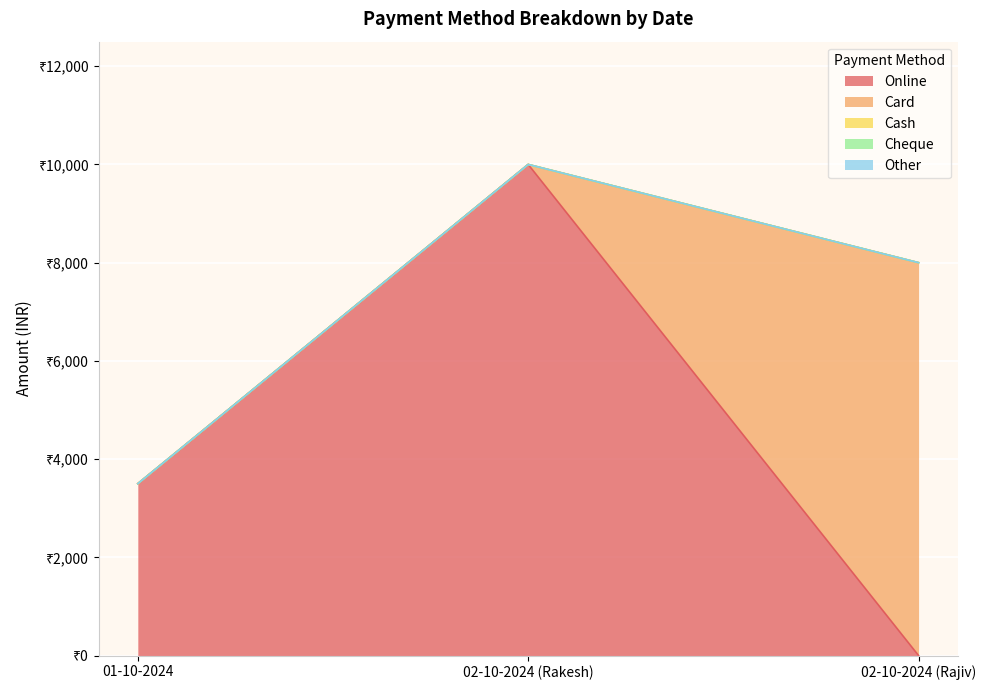

Reading right to left, what are all the values shown in this chart?

Online: 0	10000	3500
Card: 8000	0	0
Cash: 0	0	0
Cheque: 0	0	0
Other: 0	0	0